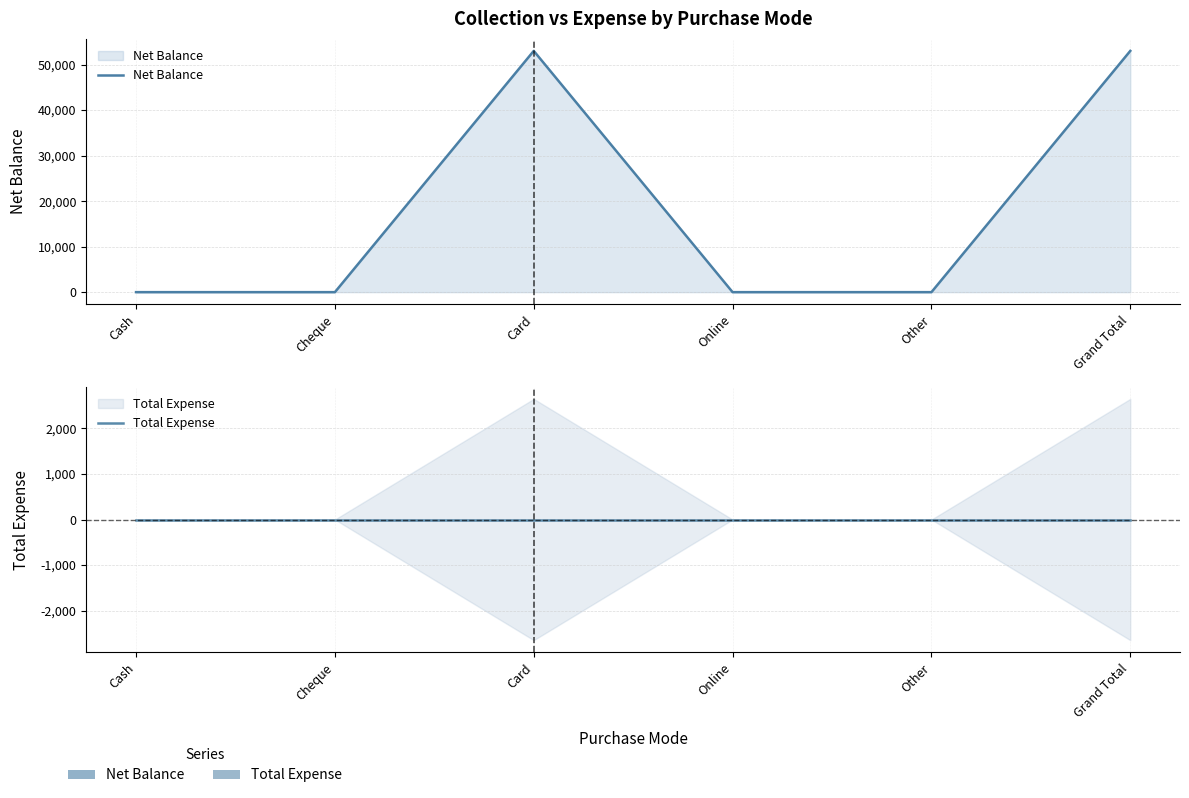

Which category has the highest value in the Net Balance series?

Card